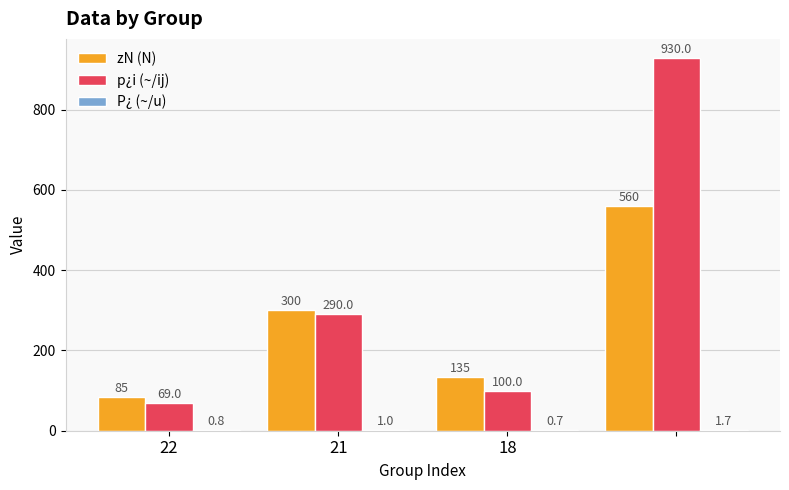

Which series has the largest total across all categories?

p¿i (~/ij)